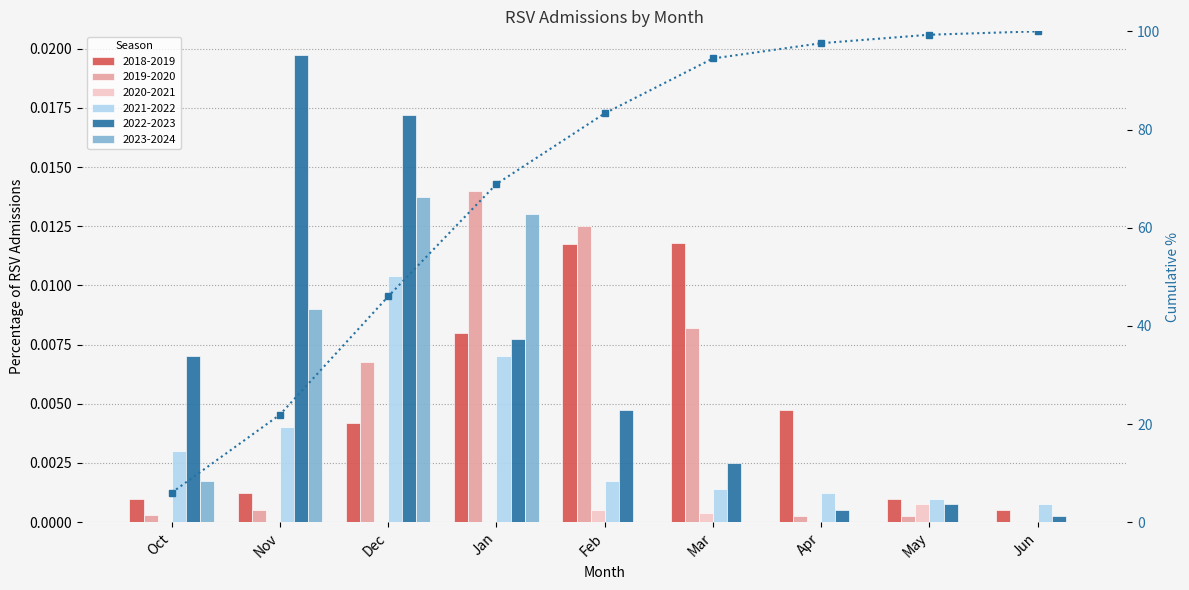

Is it true that the value at Jan is 120.9?

False